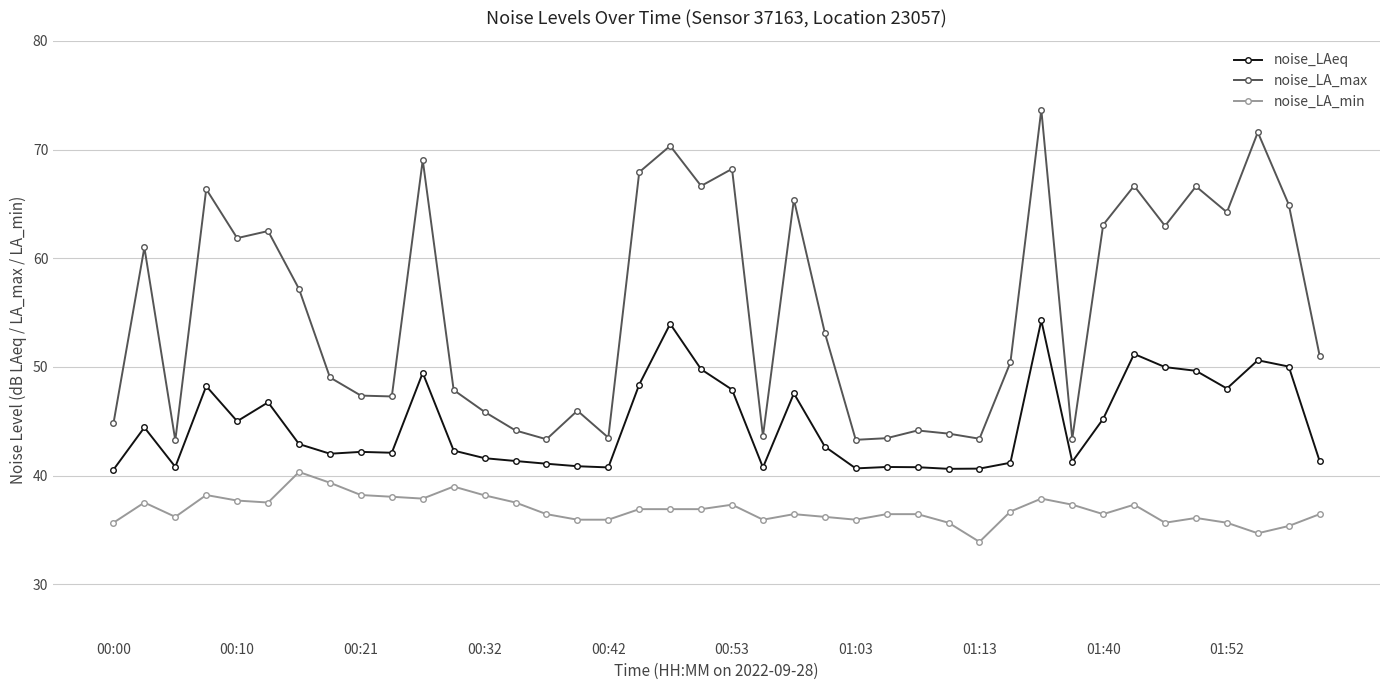

What is the minimum value for noise_LA_min?

33.9